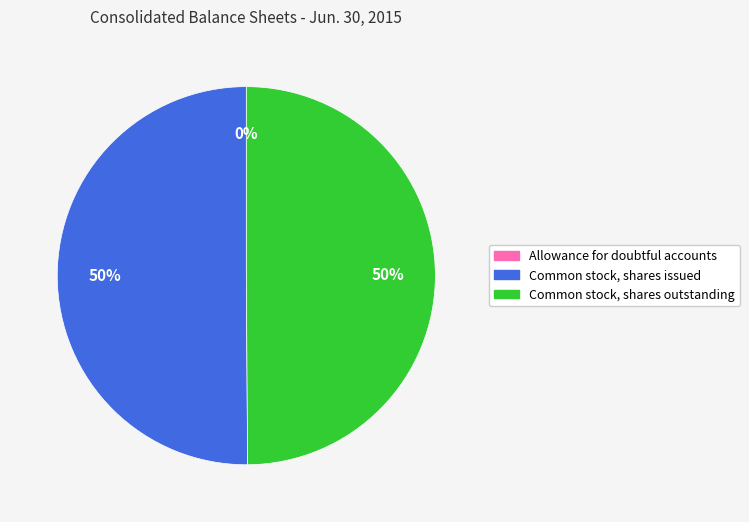

True or false: Common stock, shares issued accounts for 35% of the total.

False